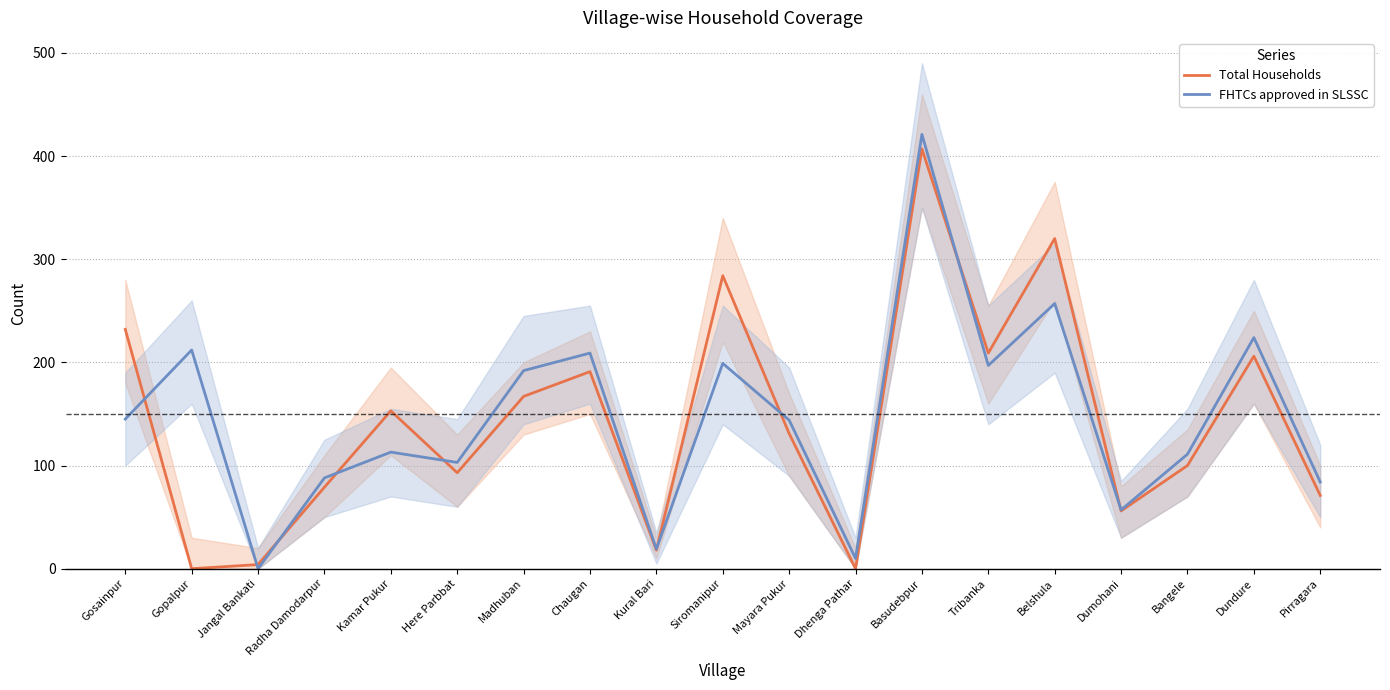

What is the difference between the second highest and second lowest values in the Total Households series?

320